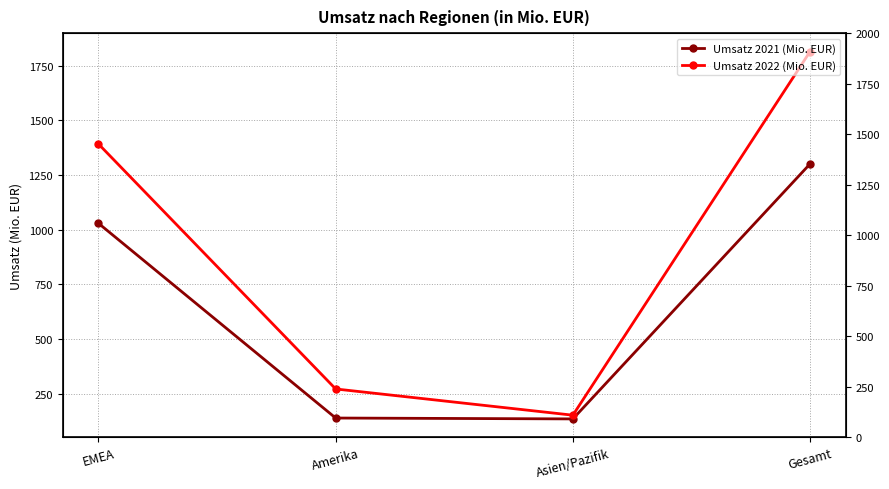

Rank the series at Asien/Pazifik from lowest to highest value.

Umsatz 2021 (Mio. EUR), Umsatz 2022 (Mio. EUR)